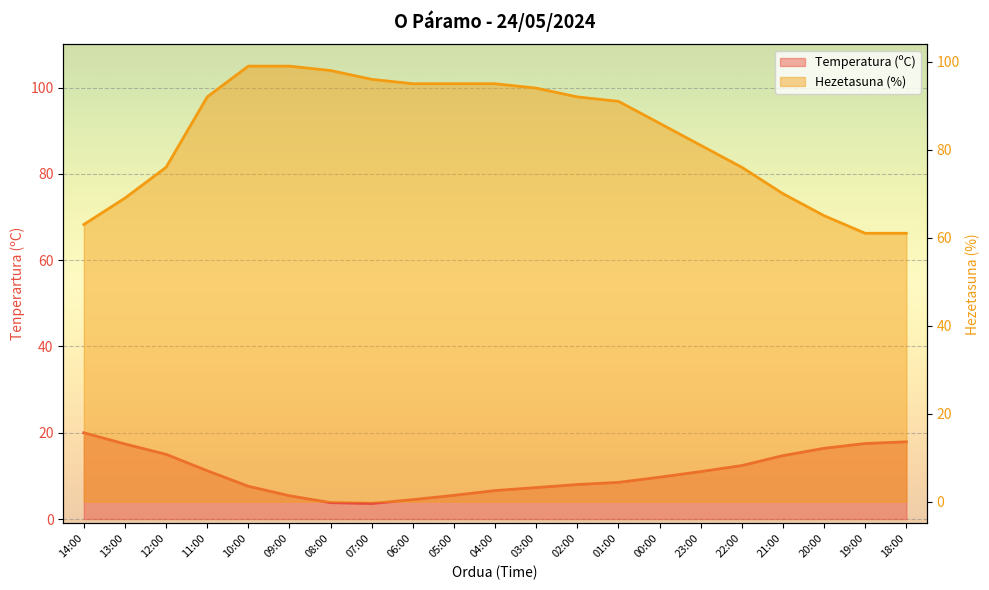

What is the spread (max minus min) of values at 23:00?

70.0